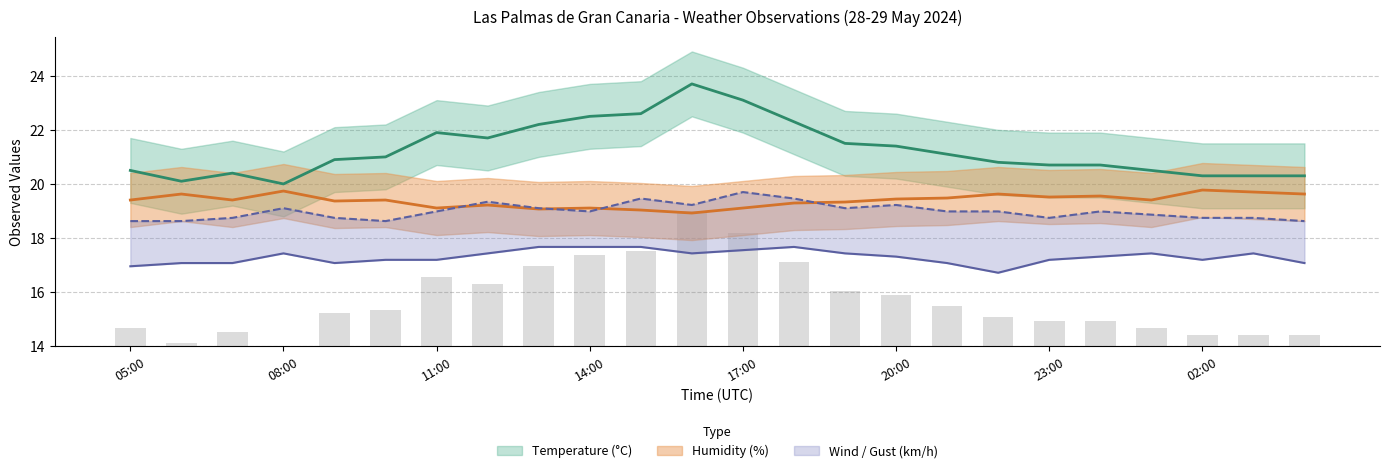

What is the approximate value of Wind Speed (km/h) at 18:00?

17.7